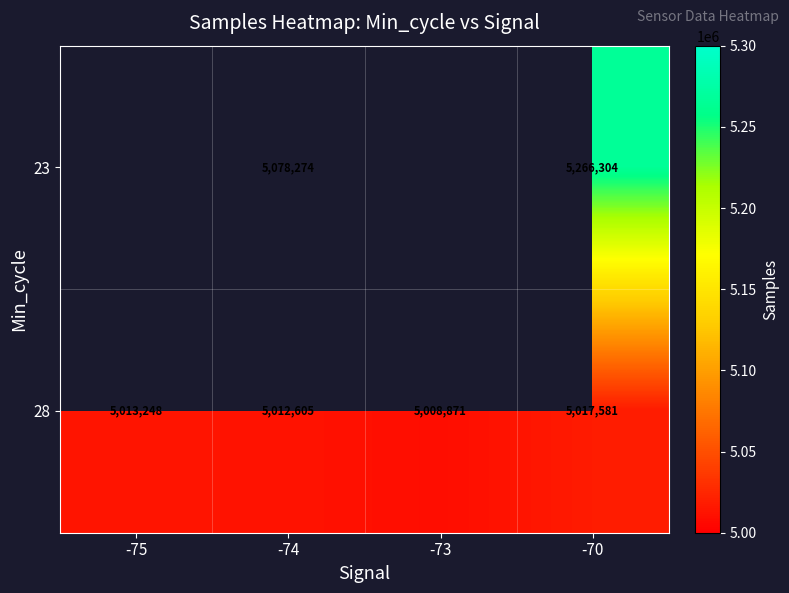

At which category is the sum across all series the highest?

-70